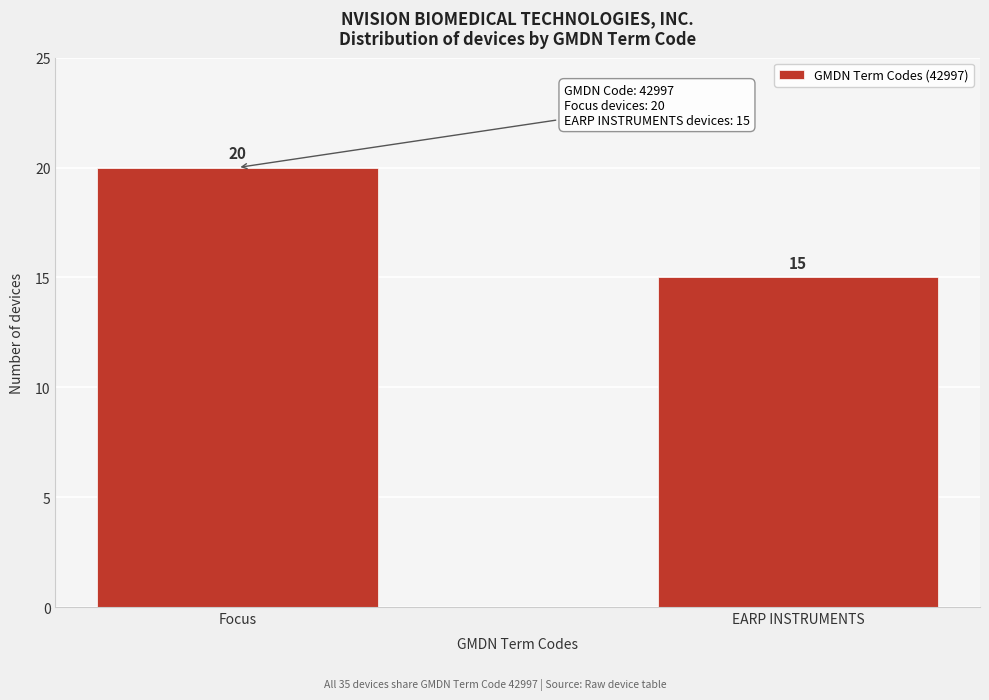

Reading left to right, transcribe all the data shown in this chart.

20	15